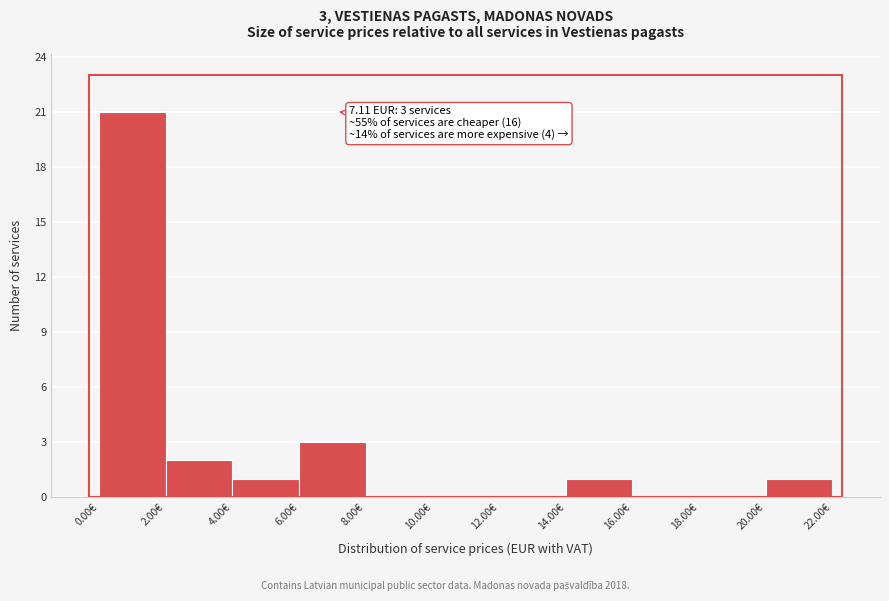

Over which range of the x-axis is the bar tallest?

0 to 2